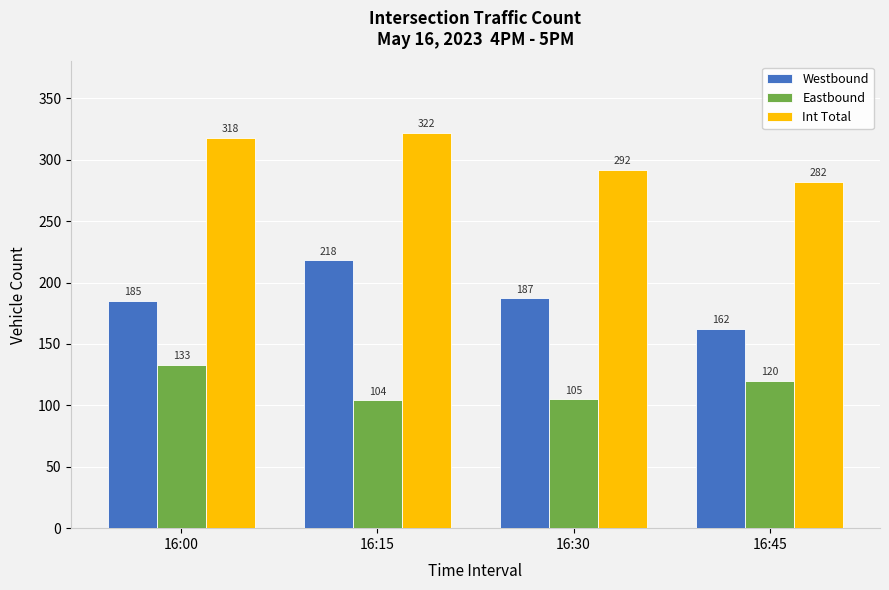

Is it true that Westbound equals 187 at 16:30?

True